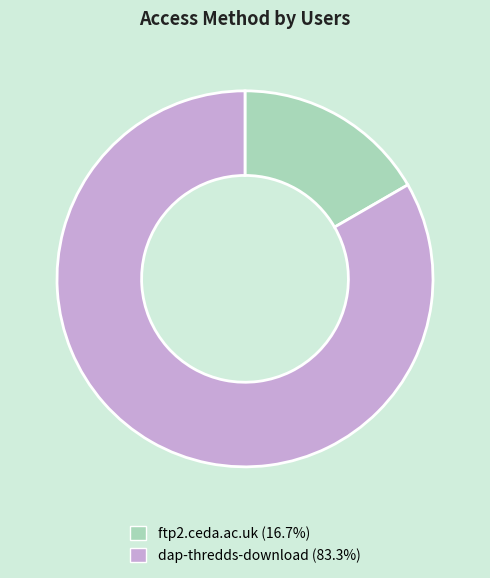

Does ftp2.ceda.ac.uk (16.7%) account for over 50% of the chart?

No